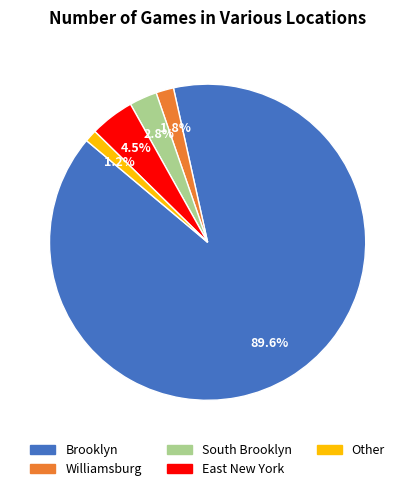

Does South Brooklyn account for over 50% of the chart?

No